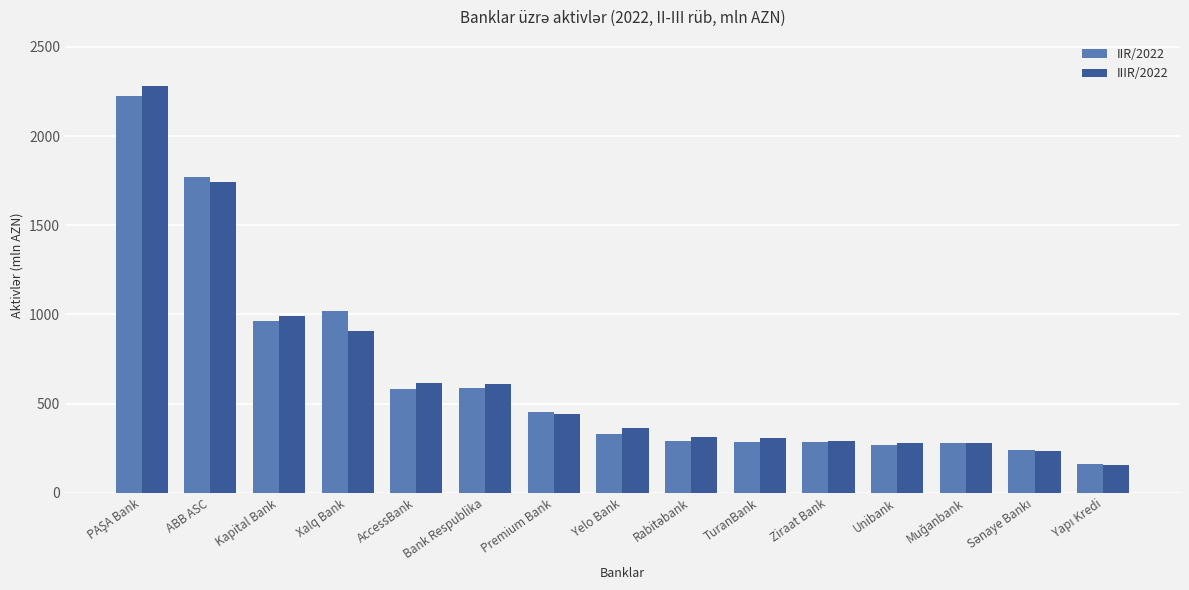

Which series has the widest spread of values?

IIIR/2022